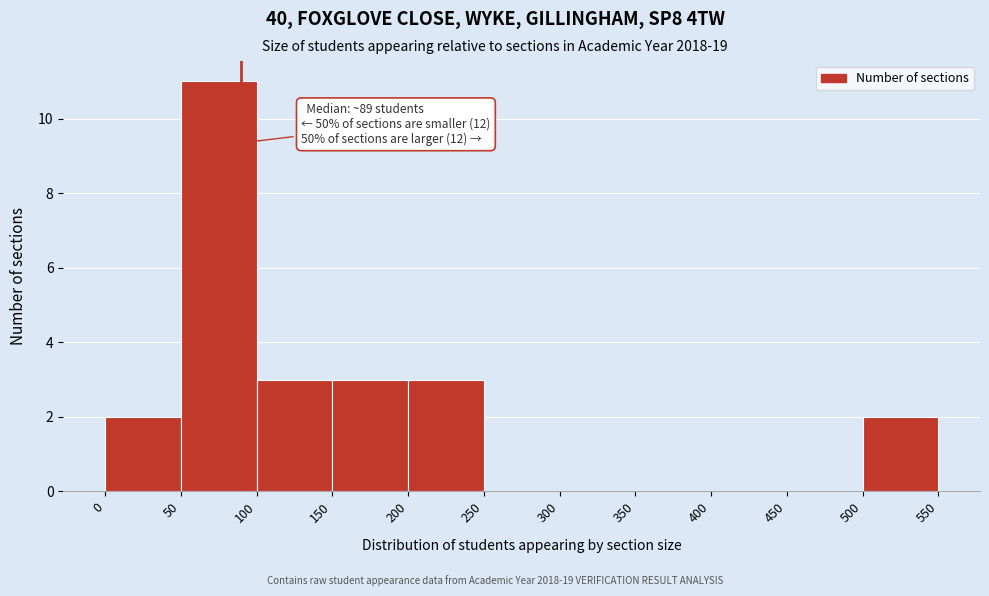

Over which range of the x-axis is the bar tallest?

50 to 100